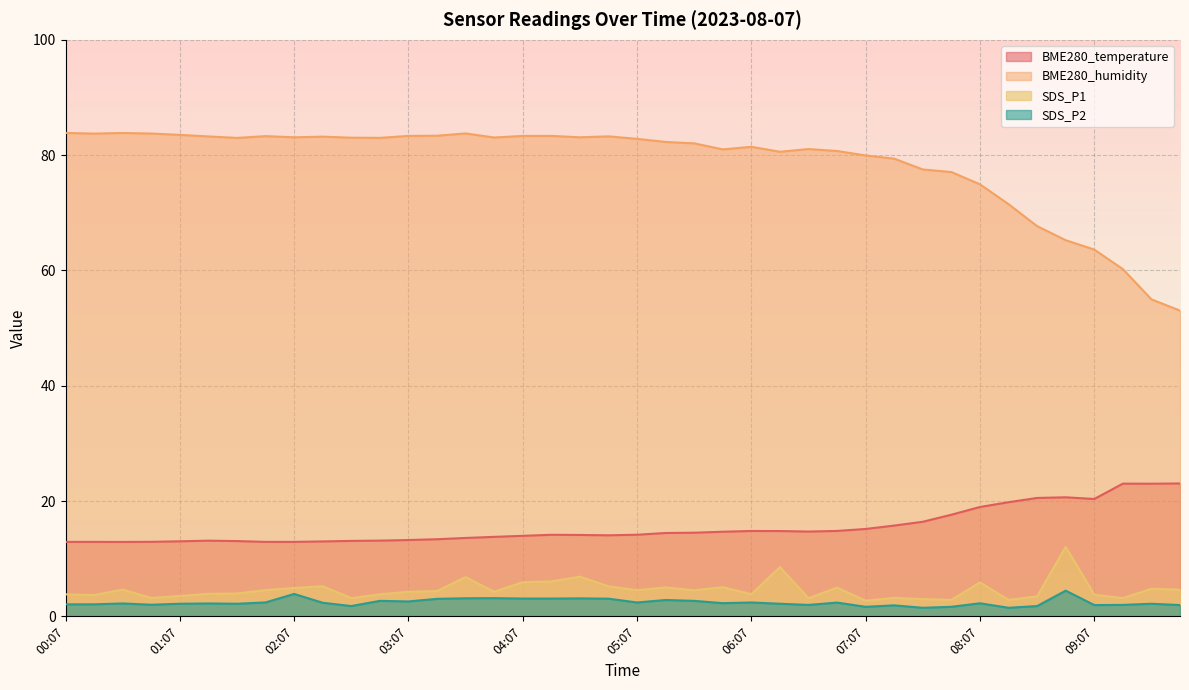

The BME280_humidity series shows 77.5 at 07:37. True or false?

True